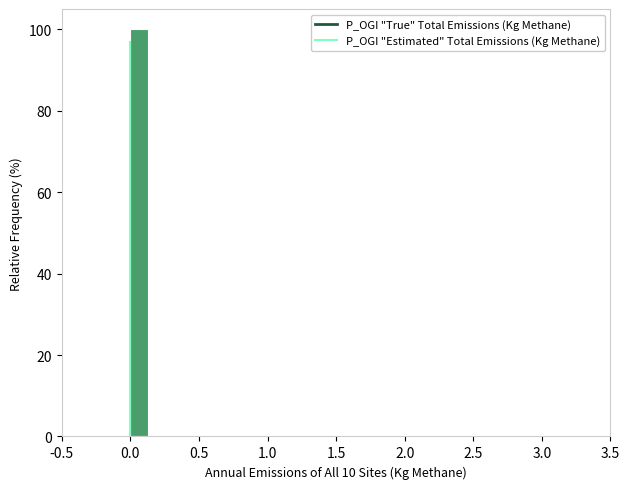

Read against the x-axis, roughly where is the centre of the tallest bar?

0.05